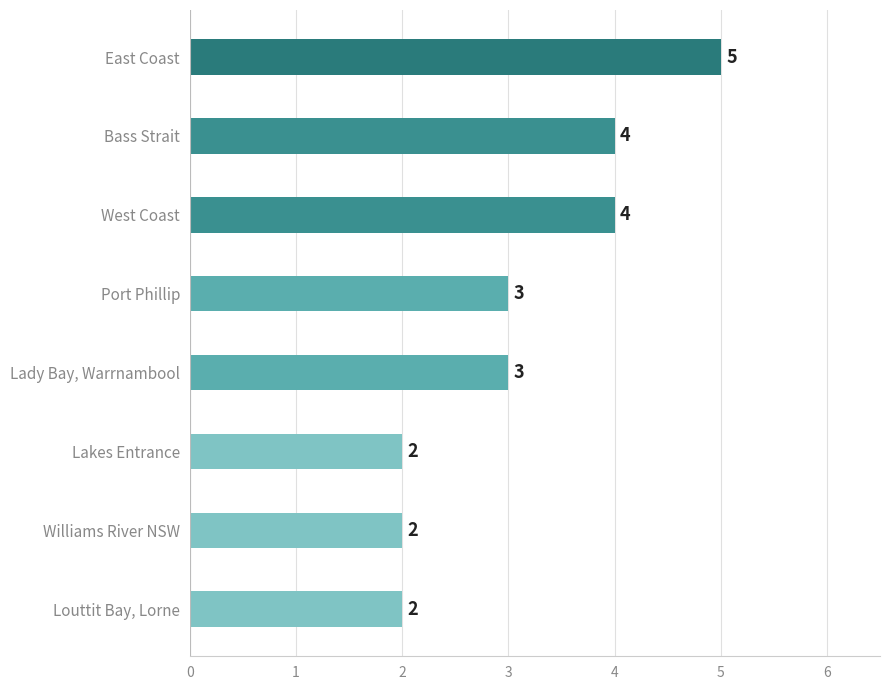

What is the sum of all values?

25